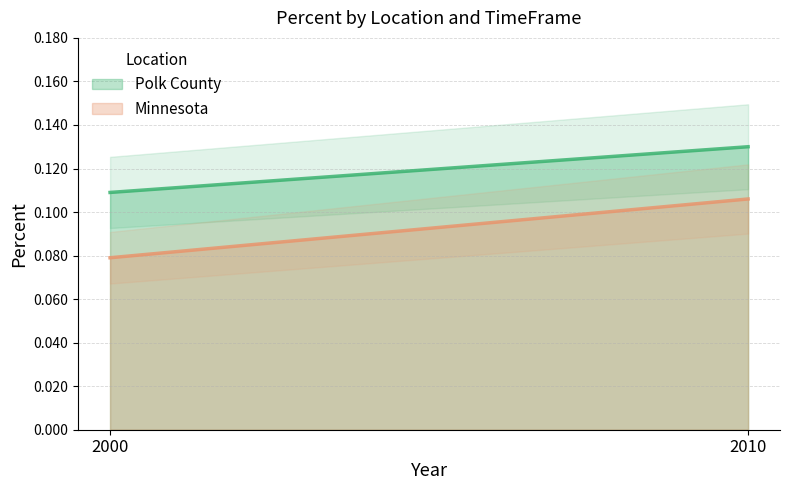

Reading right to left, transcribe all the data shown in this chart.

Polk County: 2010=0.1	2000=0.1
Minnesota: 2010=0.1	2000=0.1